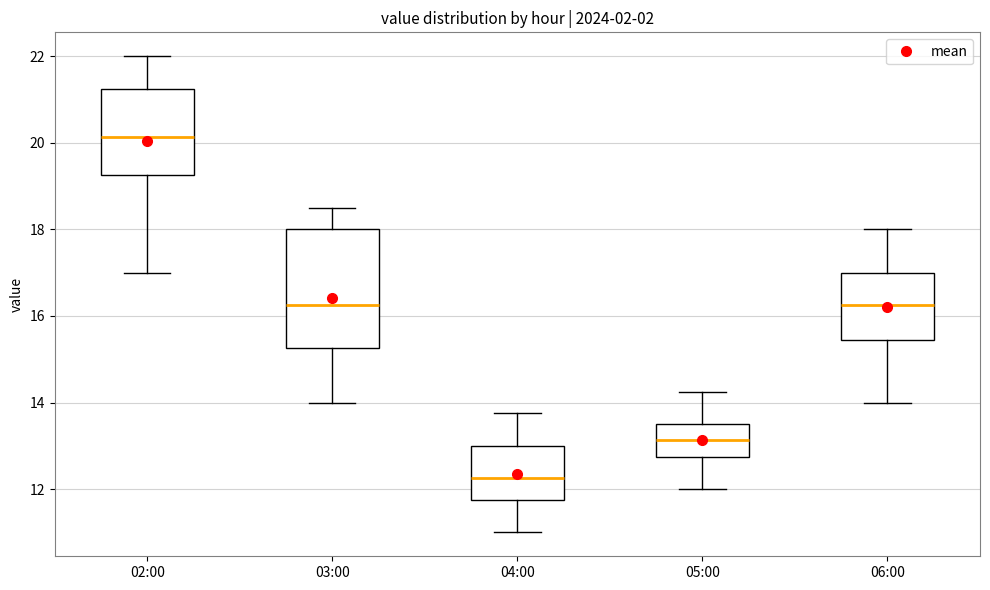

Reading left to right, transcribe this box plot: for each box, give where its median line is, the range the box spans, and where its two whiskers end, as read against the y-axis. The values are not printed on the chart, so give them approximately, as read against the axis.

02:00: median 20.2, box 19.2 to 21.2, whiskers 17.0 to 22.0
03:00: median 16.2, box 15.2 to 18.0, whiskers 14.0 to 18.6
04:00: median 12.2, box 11.8 to 13.0, whiskers 11.0 to 13.8
05:00: median 13.2, box 12.8 to 13.6, whiskers 12.0 to 14.2
06:00: median 16.2, box 15.4 to 17.0, whiskers 14.0 to 18.0